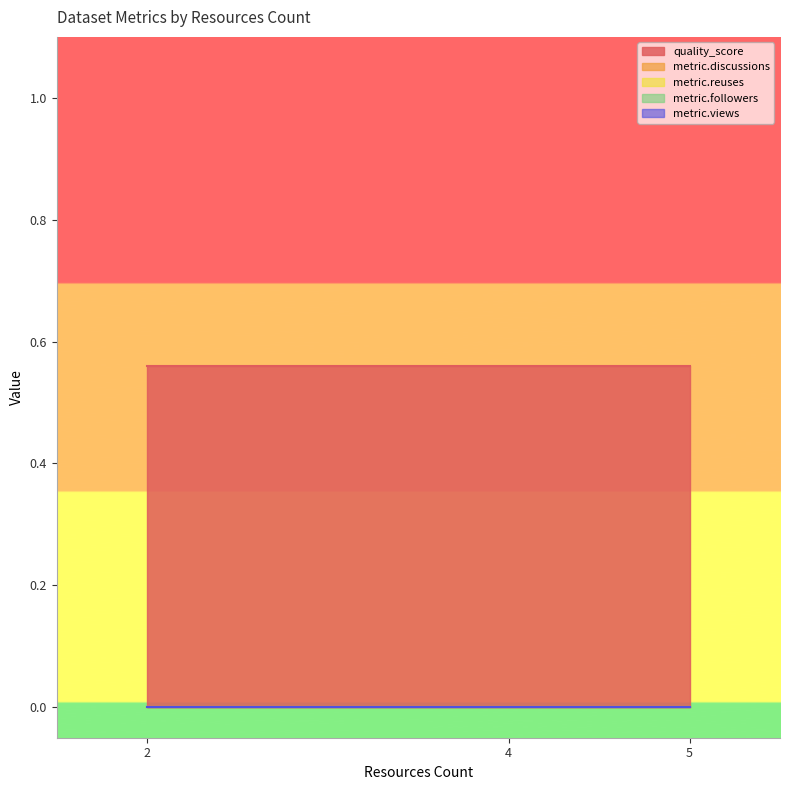

Where is metric.views nearest to the value 0?

2